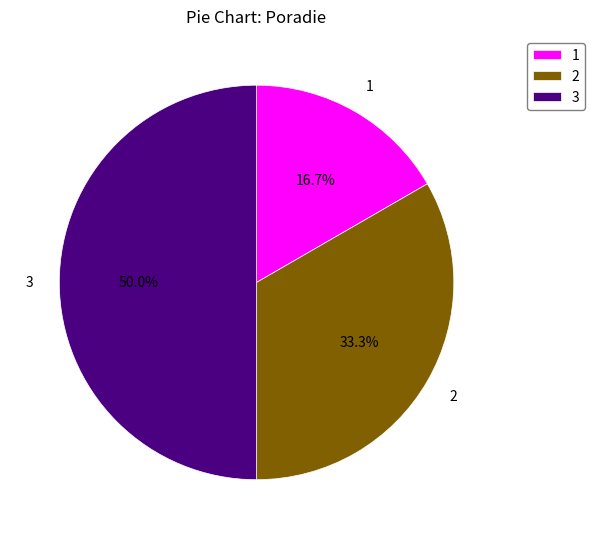

How many segments does this pie chart have?

3